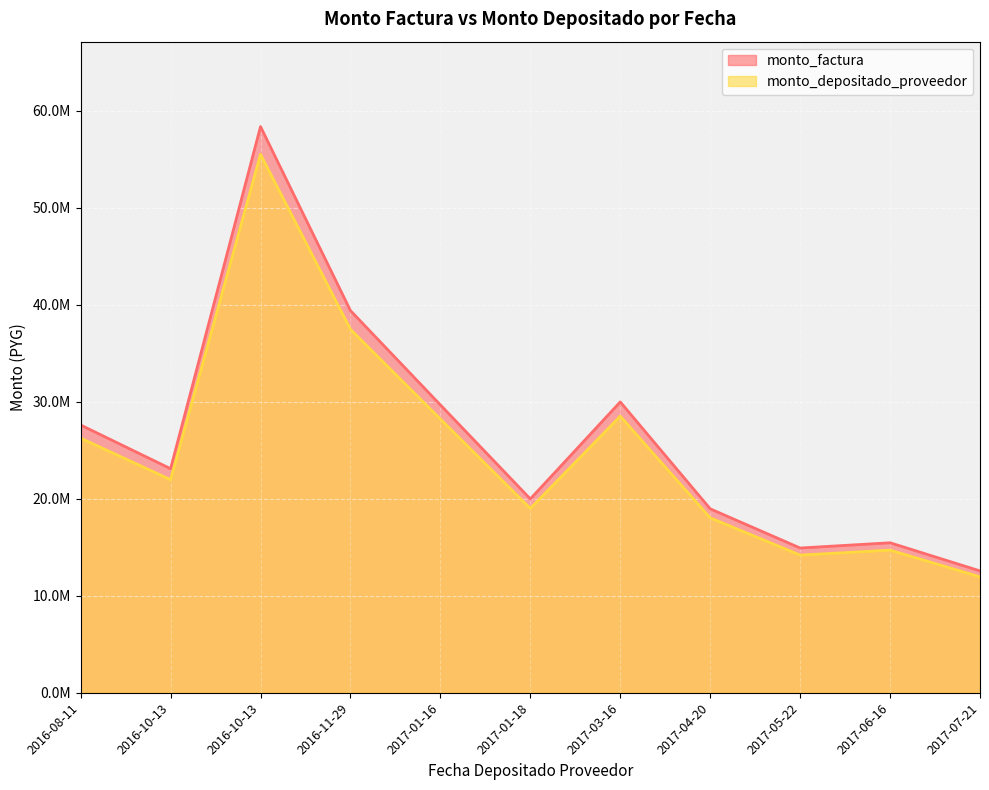

At which label does monto_depositado_proveedor reach its peak?

2016-10-13